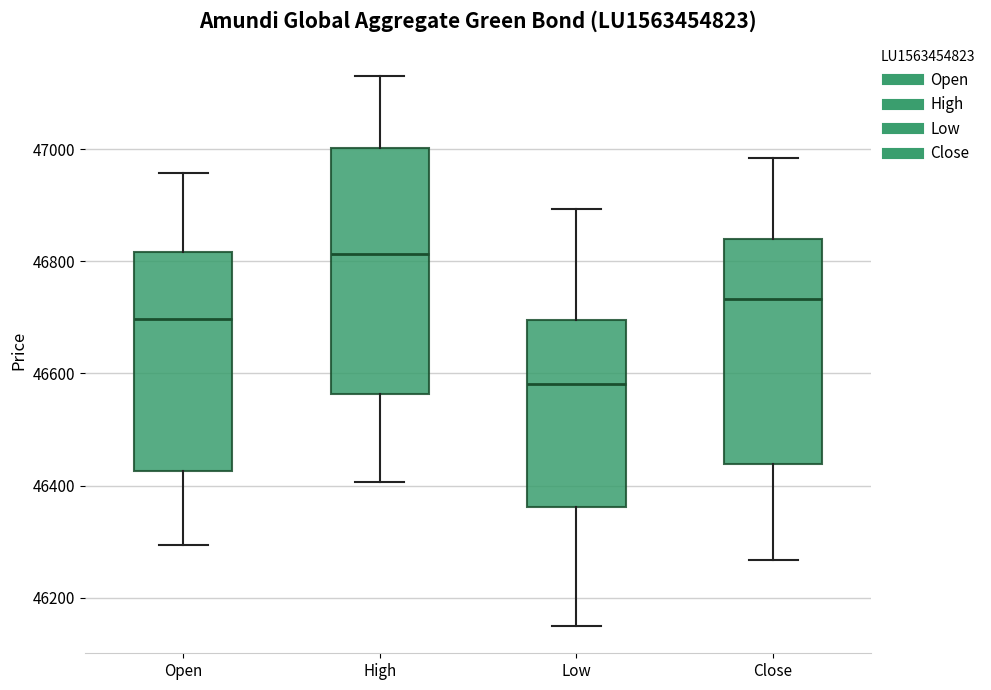

Which box's median line is the lowest?

Low